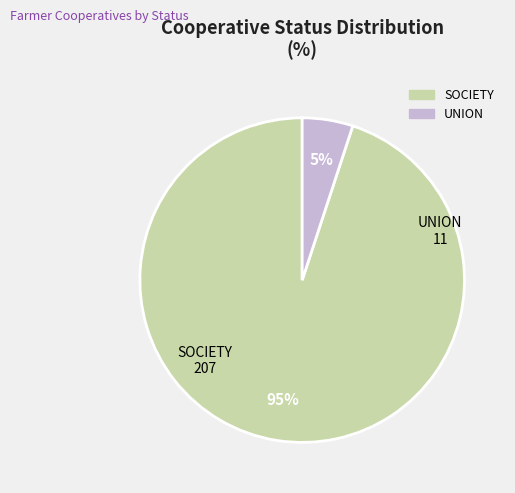

Count the number of slices in the pie.

2